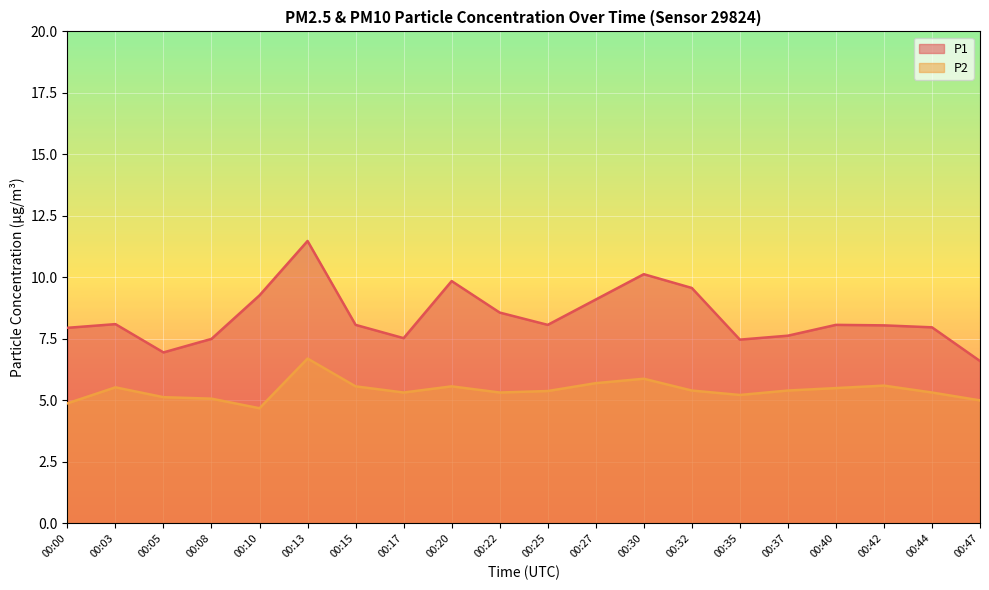

At which category is the sum across all series the highest?

00:13